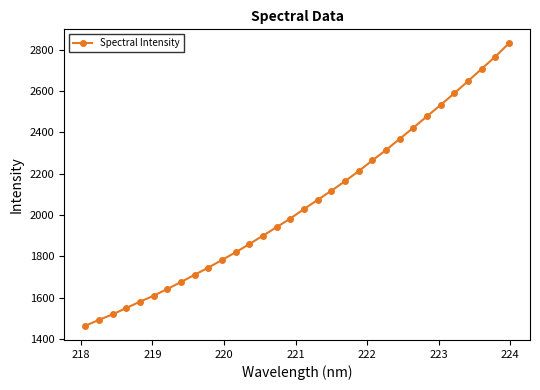

How many values are below 2029?

16